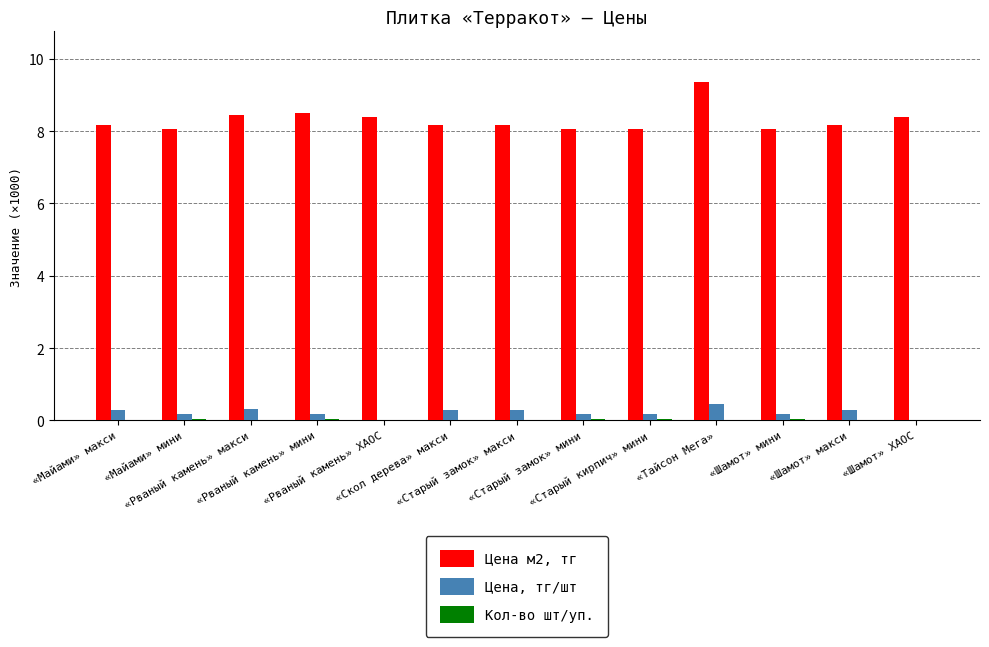

At which category is the sum across all series the highest?

«Тайсон Мега»